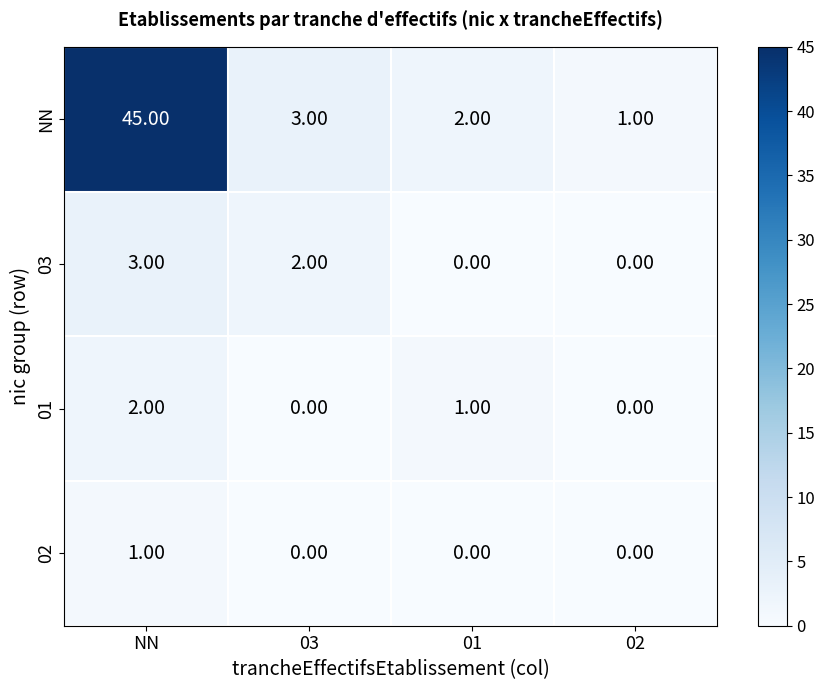

List the series in order of their peak value, lowest first.

02, 01, 03, NN